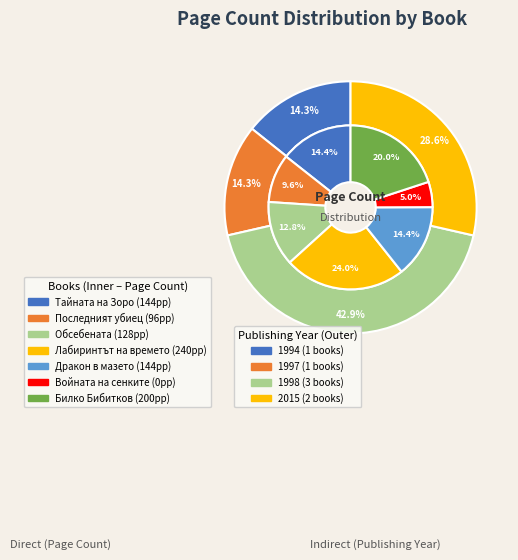

What is the change in value from Последният убиец to Билко Бибитков?

+104